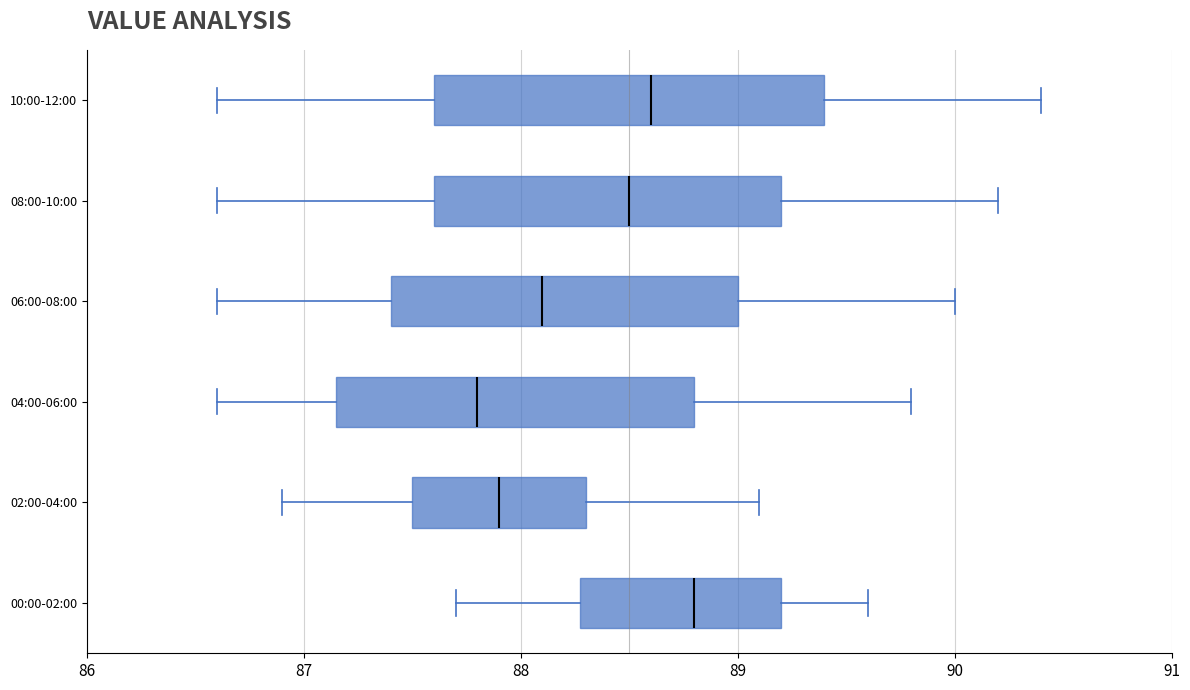

Which box has the furthest to the right median line?

00:00-02:00